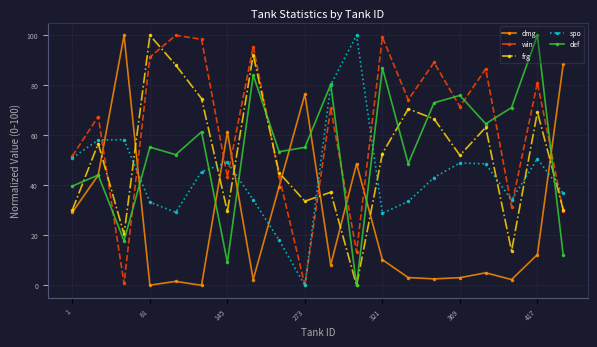

What is the value of the win point at the 6th from the left?

98.4